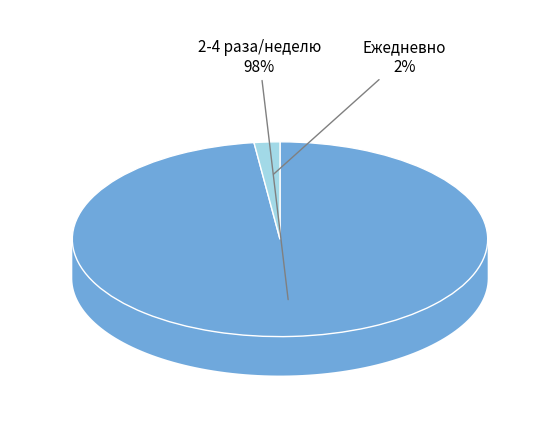

True or false: за счет минимального взноса accounts for 99% of the total.

False